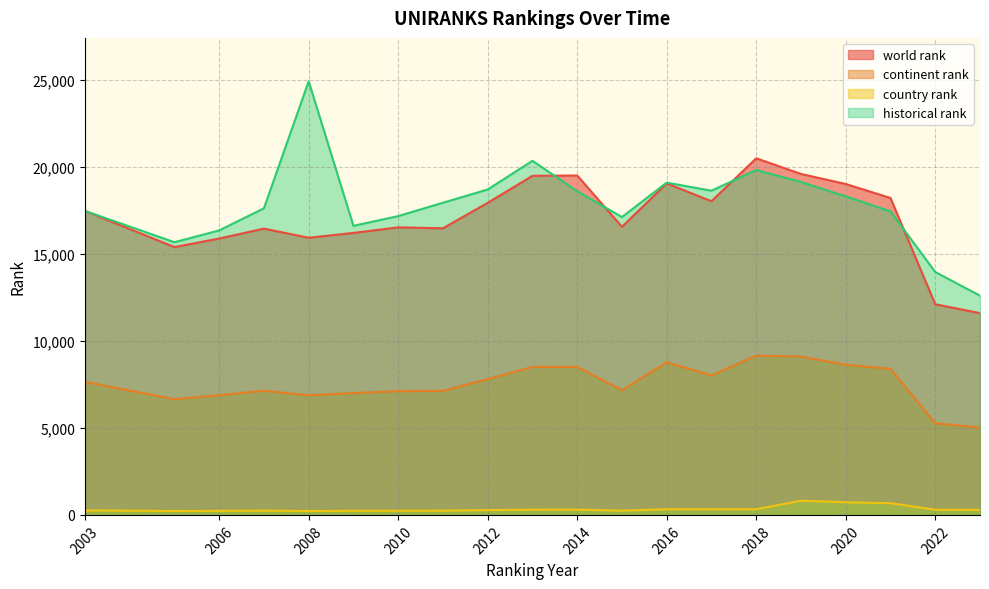

What is the difference between the second highest and minimum values in the country rank series?

502.0